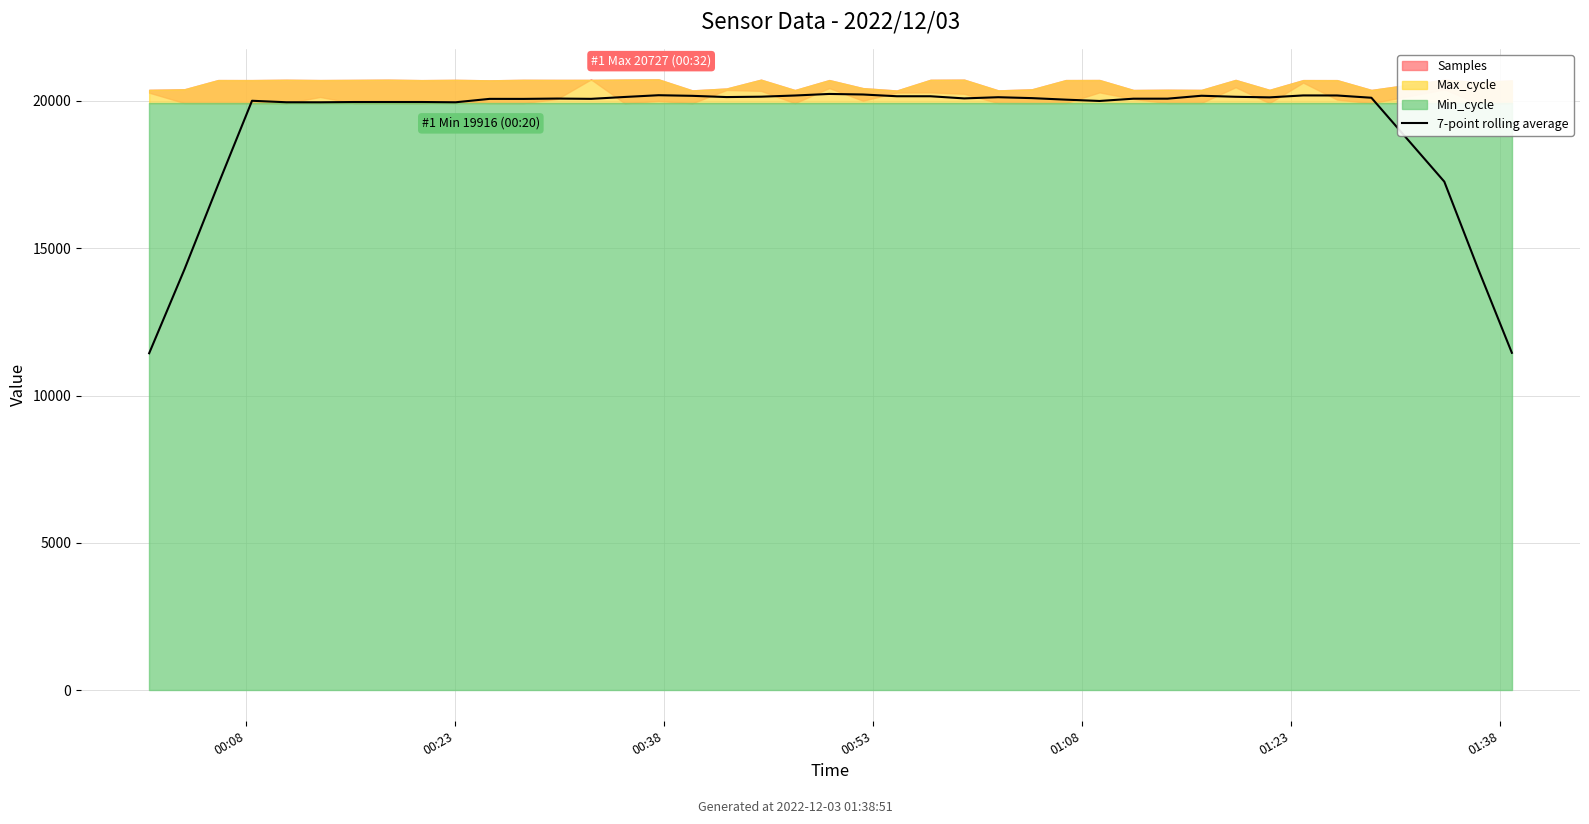

What is the minimum value for 7-point rolling average?

11434.1